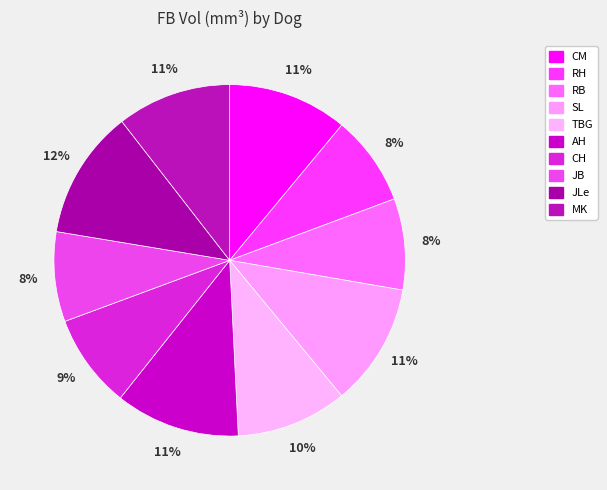

True or false: RH accounts for 8% of the total.

True